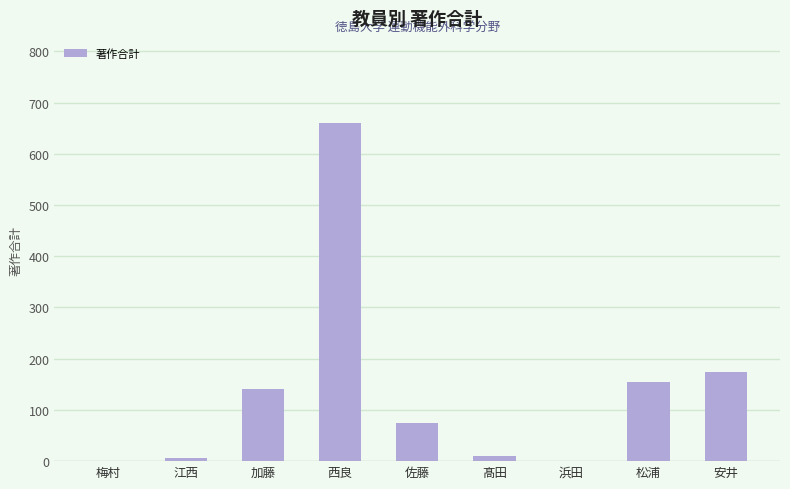

Is it true that the value at 加藤 is 69?

False